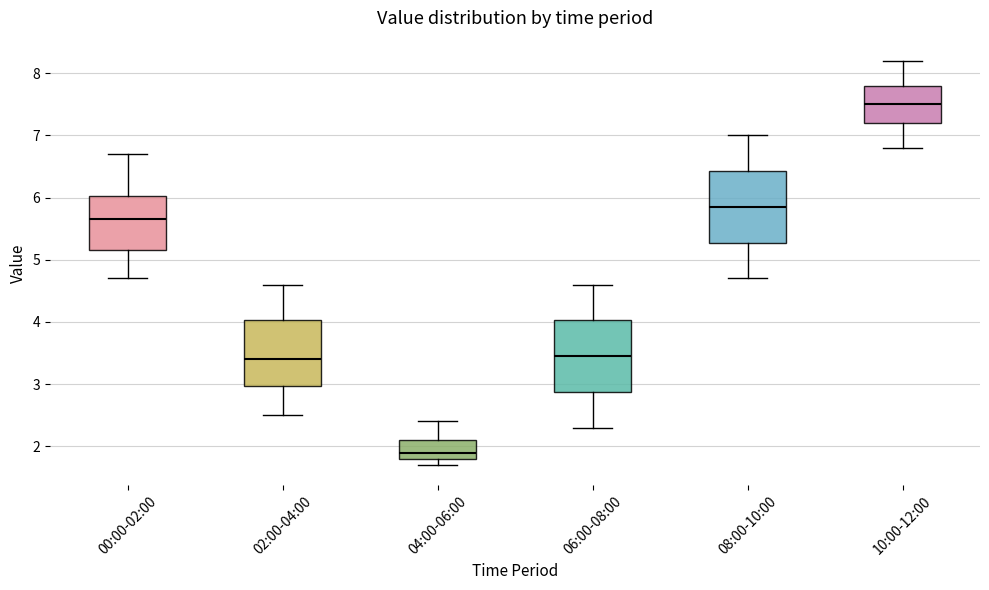

Which box has the lowest median line?

04:00-06:00